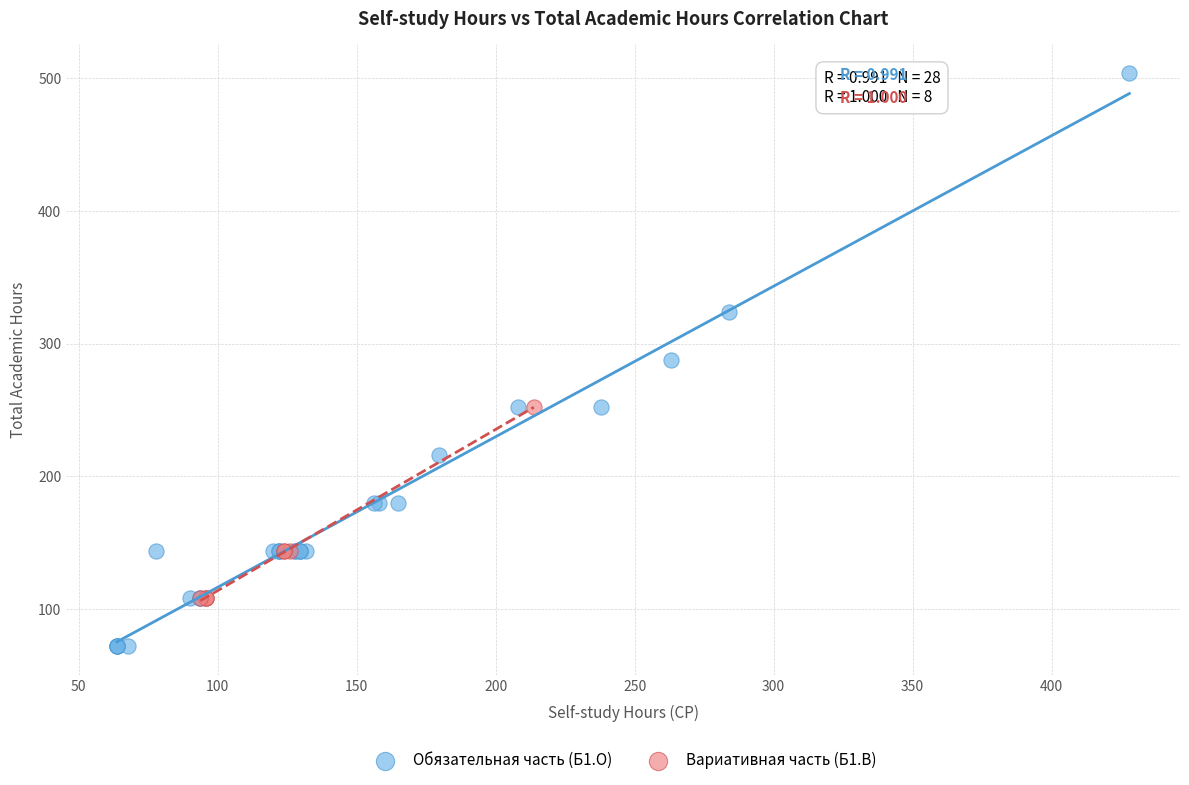

Which series has the largest Y range (max minus min)?

Обязательная часть (Б1.О)